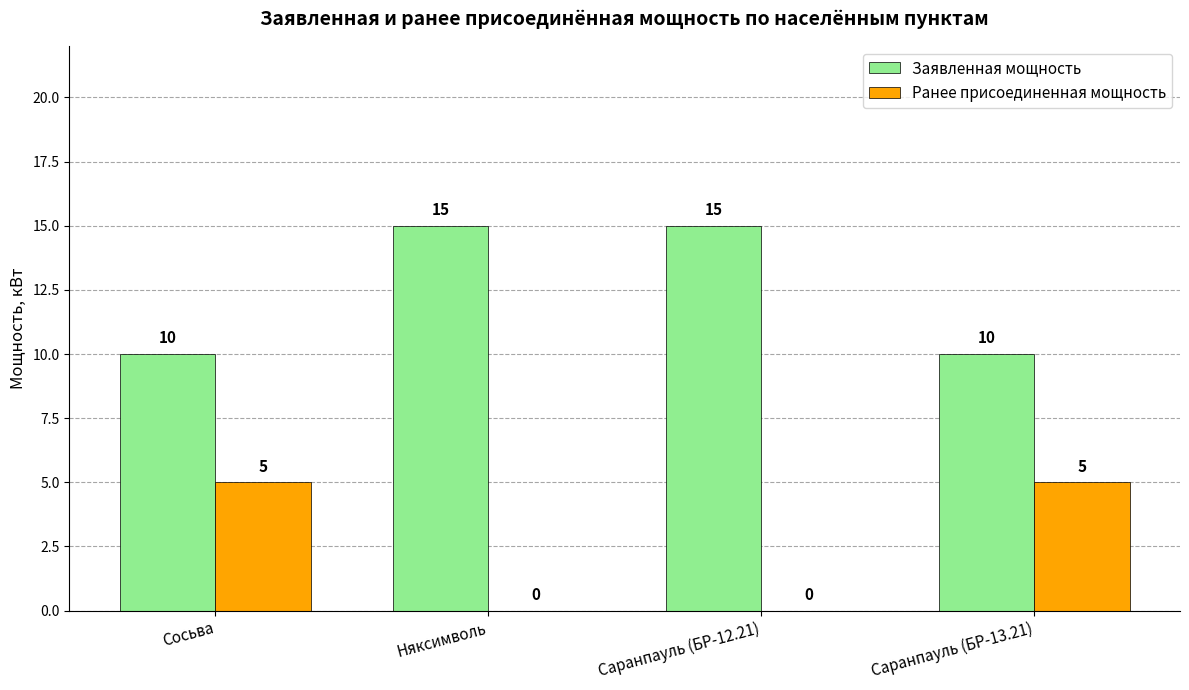

Reading left to right, transcribe all the data shown in this chart.

Заявленная мощность: 10	15	15	10
Ранее присоединенная мощность: 5	0	0	5